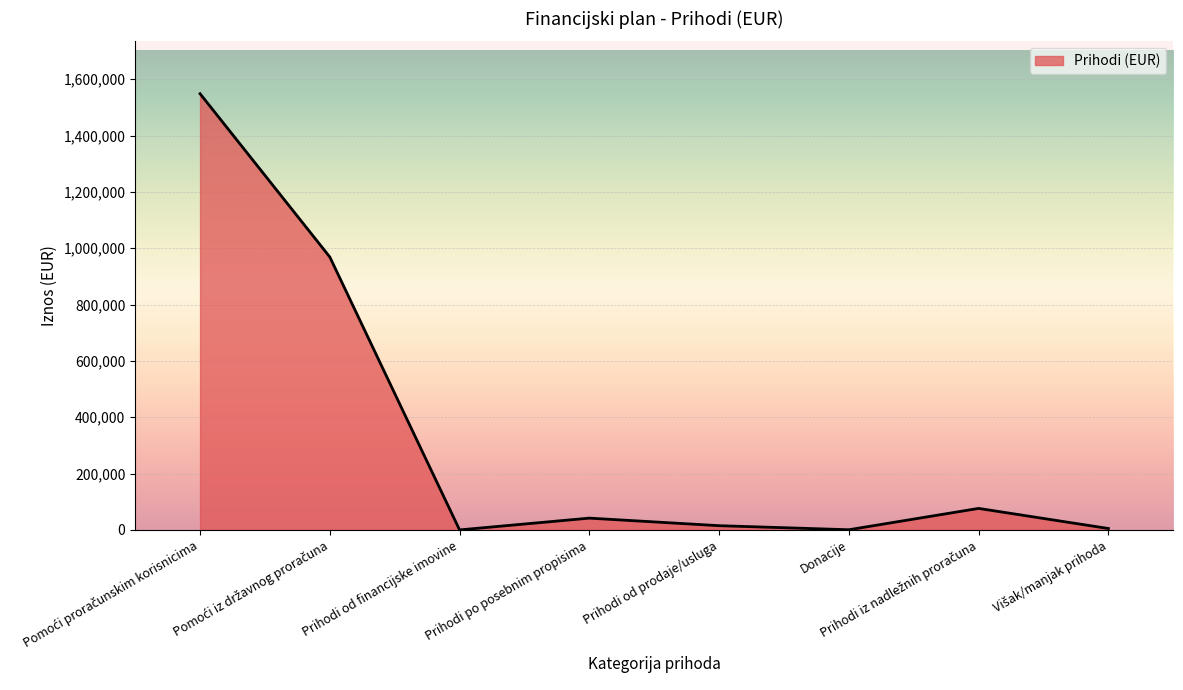

What is the difference between the maximum and second lowest values?

1547800.0